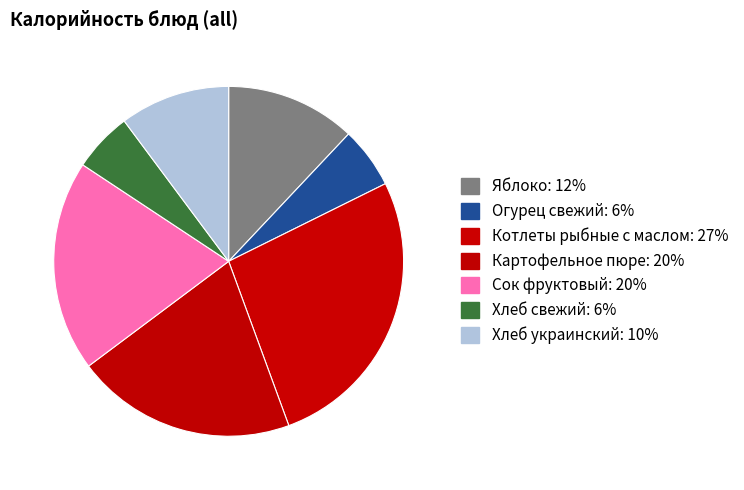

Count the number of slices in the pie.

7